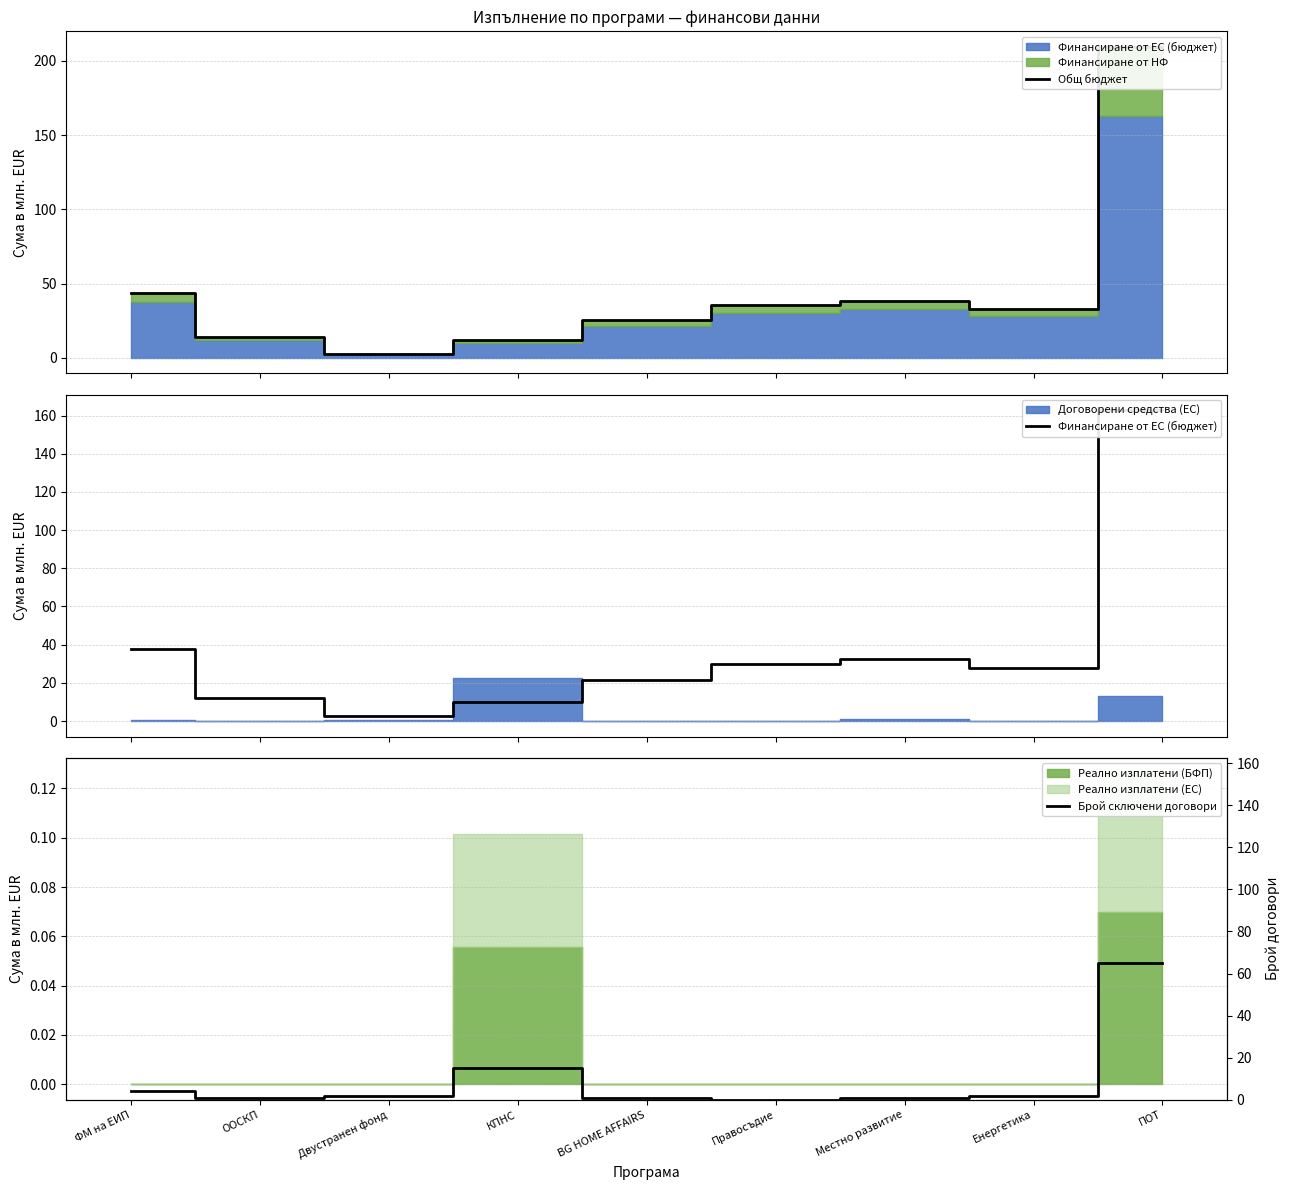

What is the label of the 4th point from the right?

Правосъдие